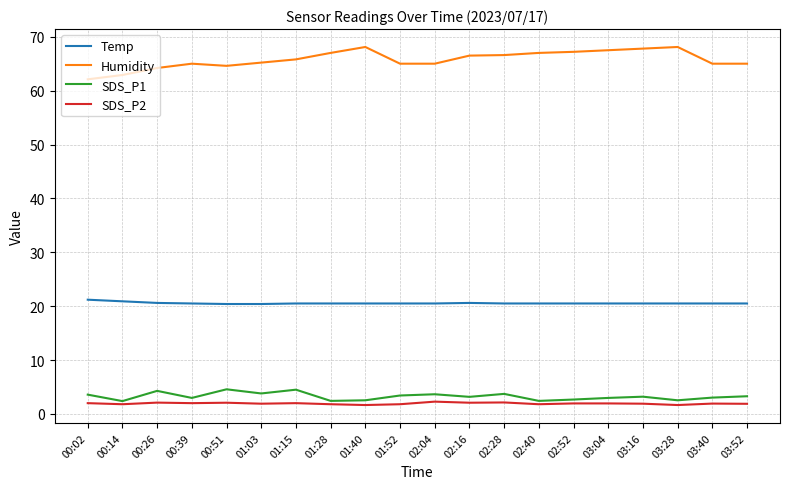

What value does the SDS_P2 series have at 03:16?

1.9